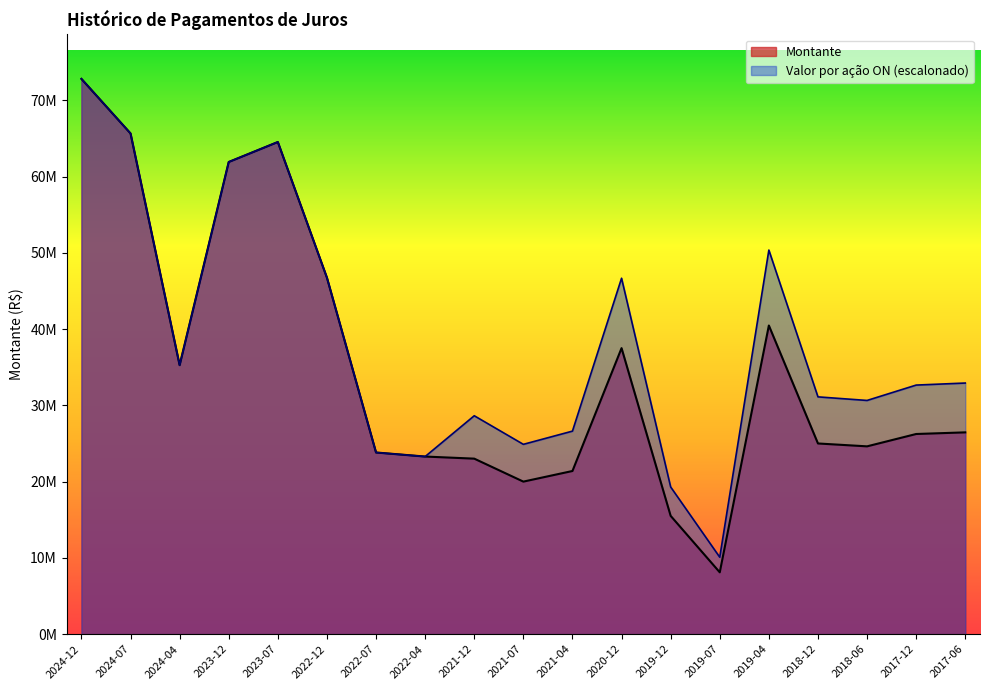

Is it true that Montante equals 10771704.7 at 2018-12?

False